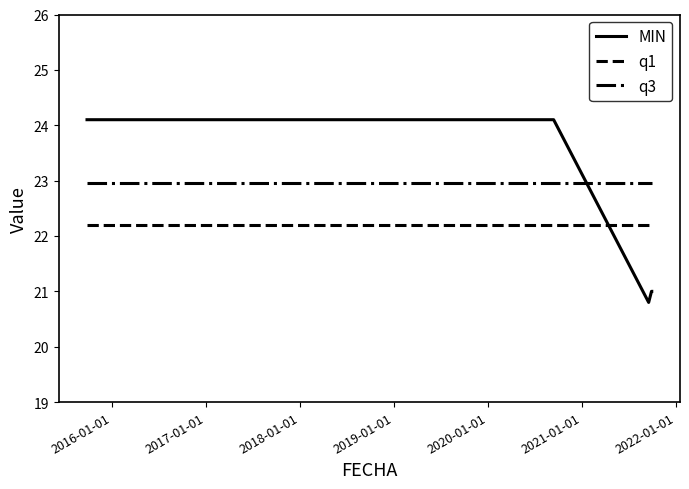

Which series has the largest total across all categories?

q3